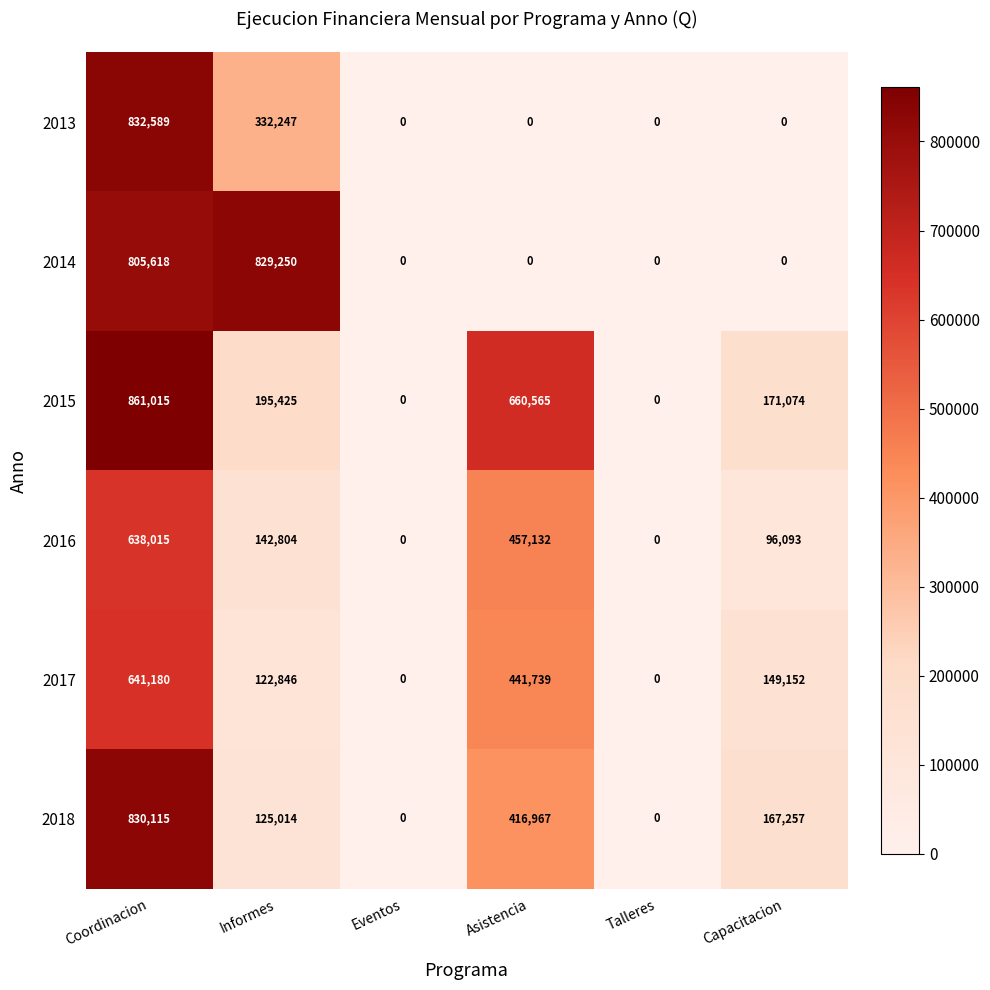

At how many categories does at least one series exceed 112618?

4